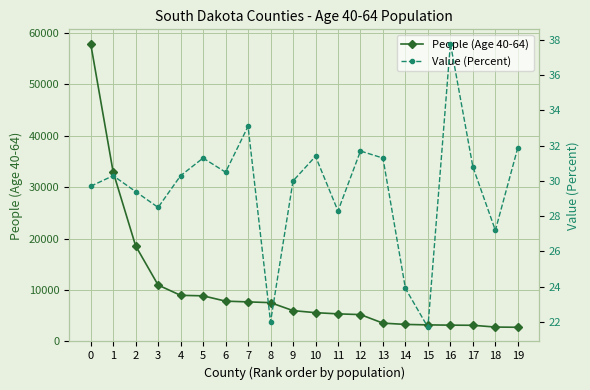

List the labels in order of Value (Percent) value, smallest first.

15, 8, 14, 18, 11, 3, 2, 0, 9, 1, 4, 6, 17, 5, 13, 10, 12, 19, 7, 16